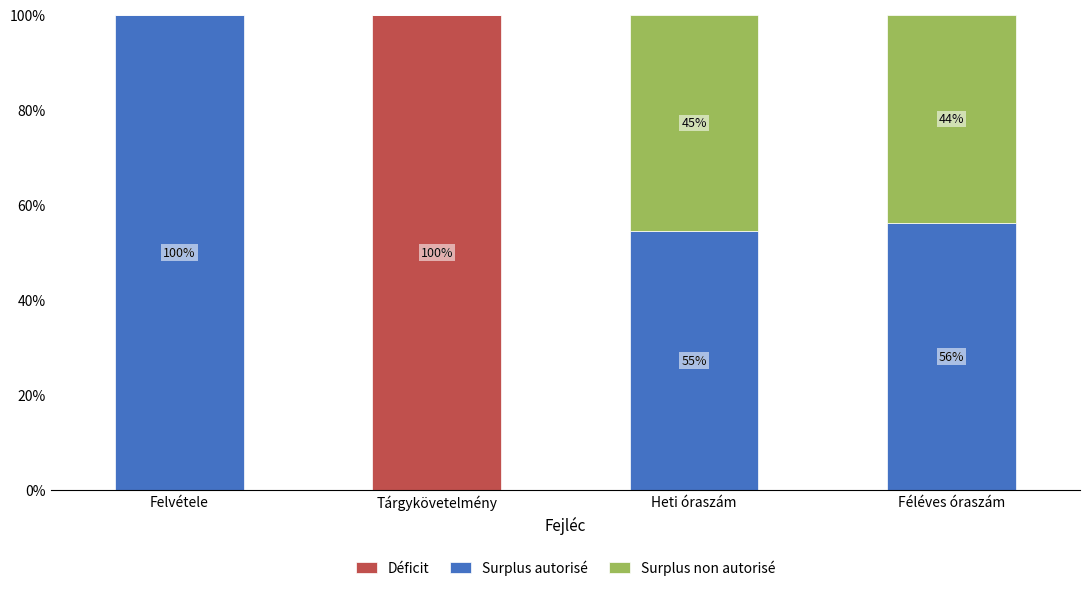

Which category has the highest value in the Déficit series?

Tárgykövetelmény